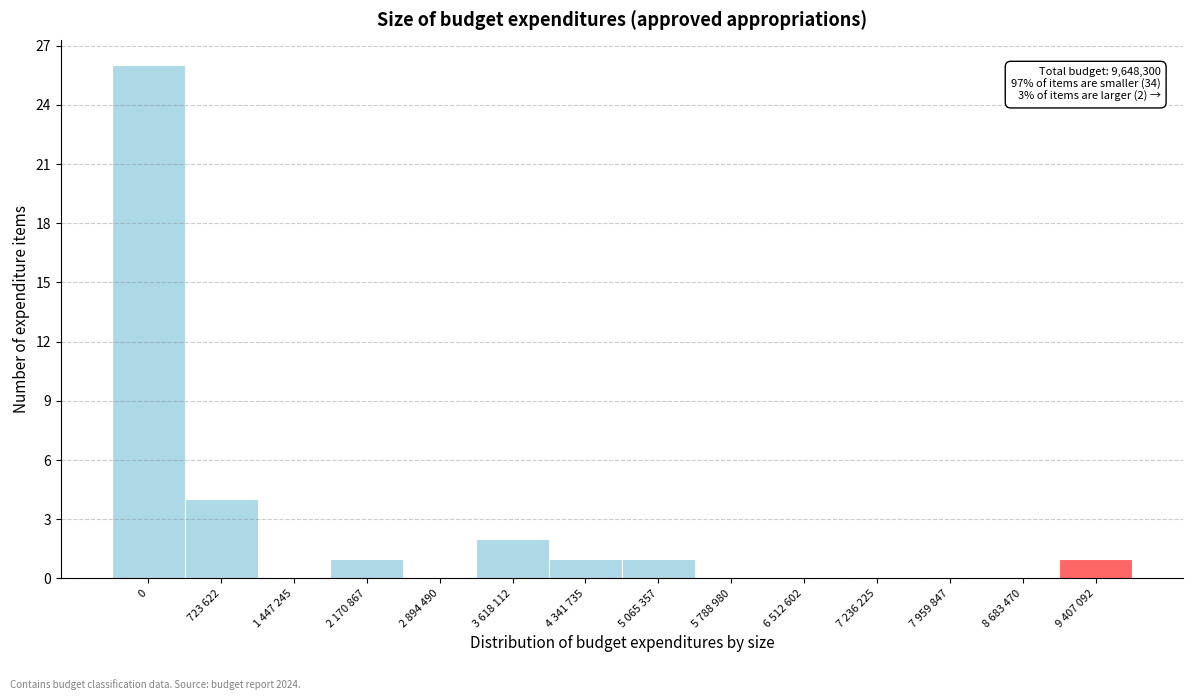

Reading left to right, list all the values displayed in this chart.

0=26	723 622=4	1 447 245=0	2 170 867=1	2 894 490=0	3 618 112=2	4 341 735=1	5 065 357=1	5 788 980=0	6 512 602=0	7 236 225=0	7 959 847=0	8 683 470=0	9 407 092=1